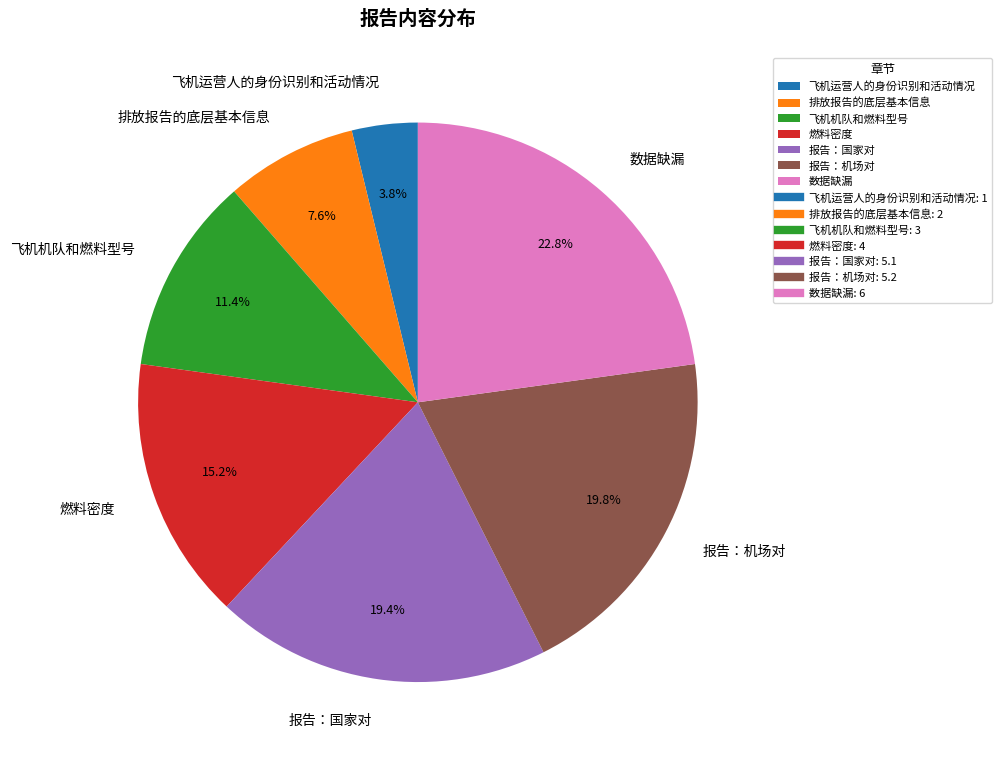

To the nearest percent, what portion does 报告：国家对 represent?

19%